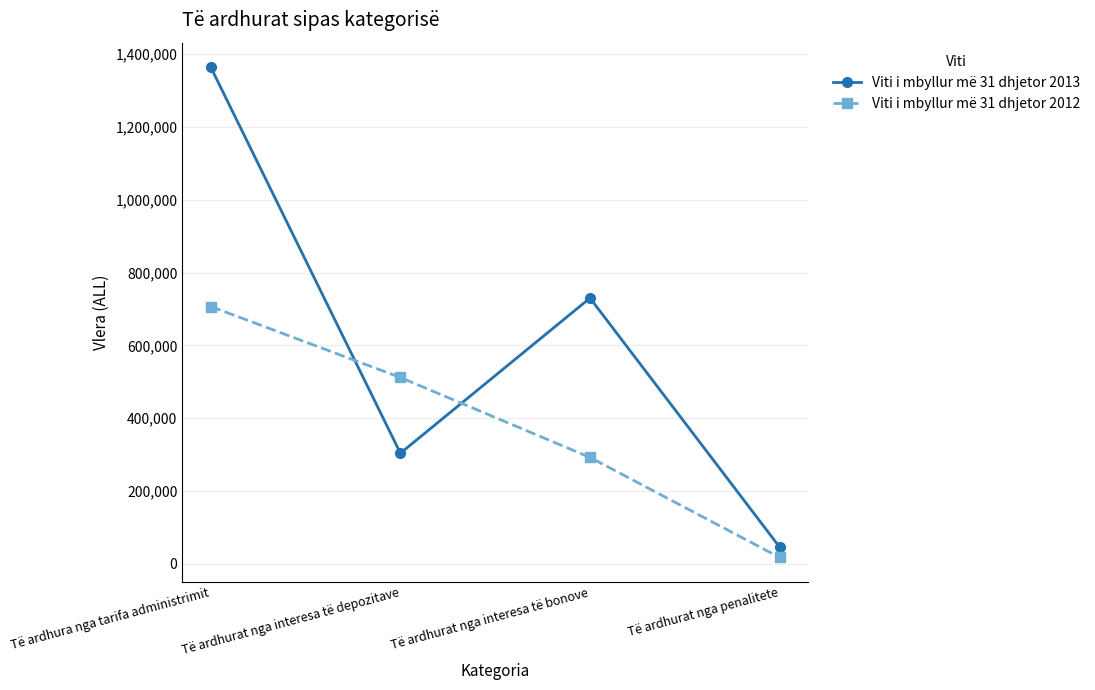

What is the sum of the Viti i mbyllur më 31 dhjetor 2012 values at Të ardhurat nga interesa të depozitave and Të ardhurat nga penalitete?

528986